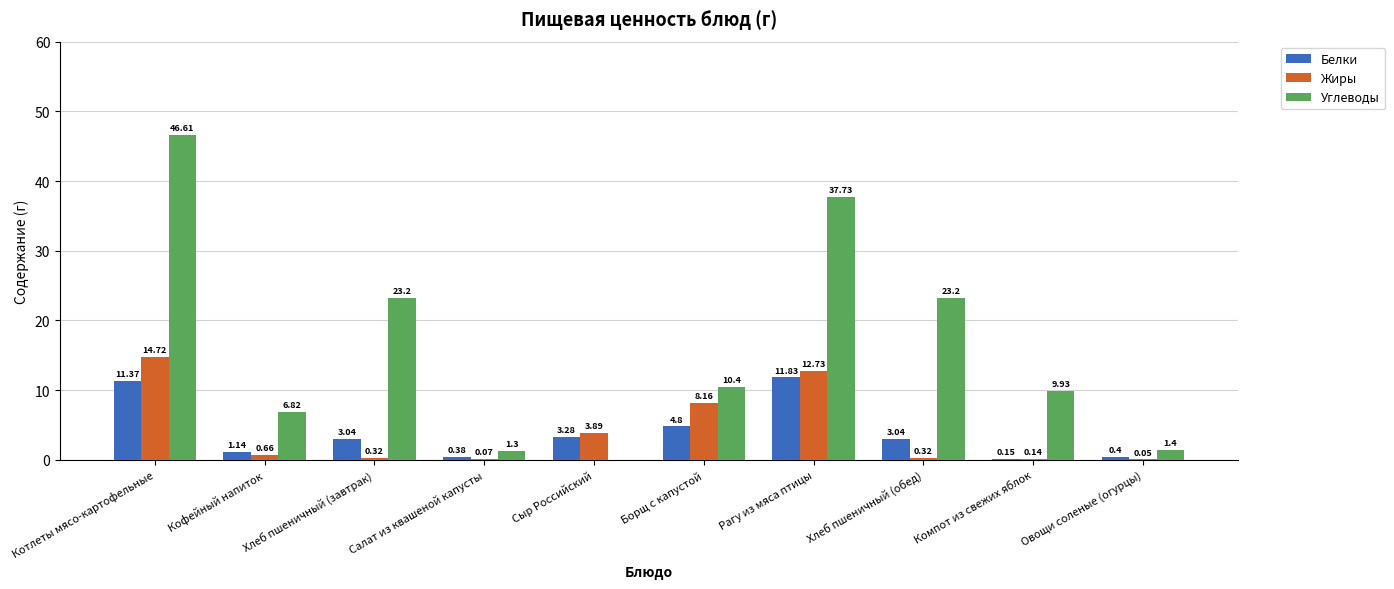

What is the sum of the Углеводы values at Хлеб пшеничный (обед) and Хлеб пшеничный (завтрак)?

46.4